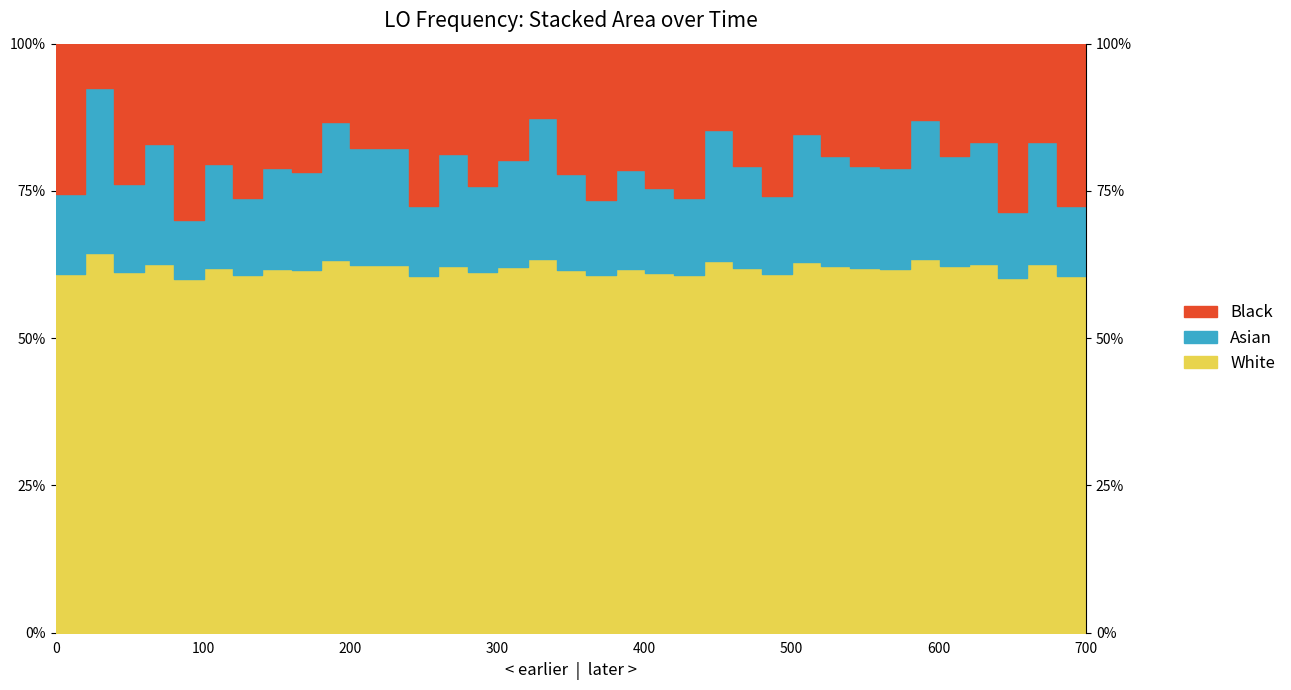

Where is the first local maximum?

100